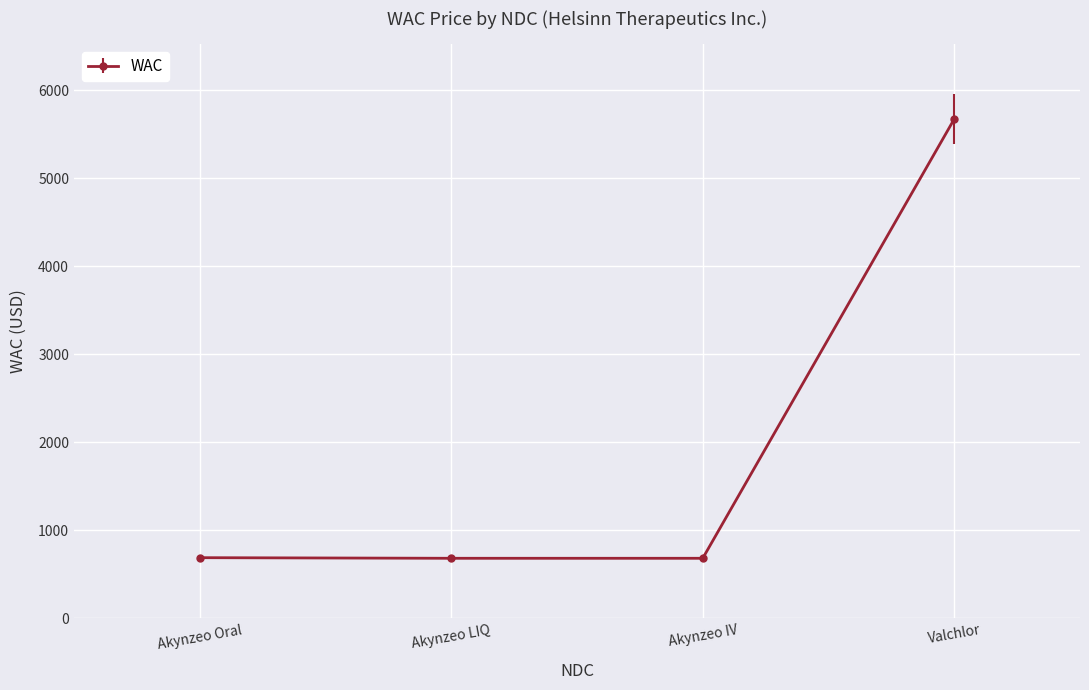

What is the label of the 1st point from the right?

Valchlor